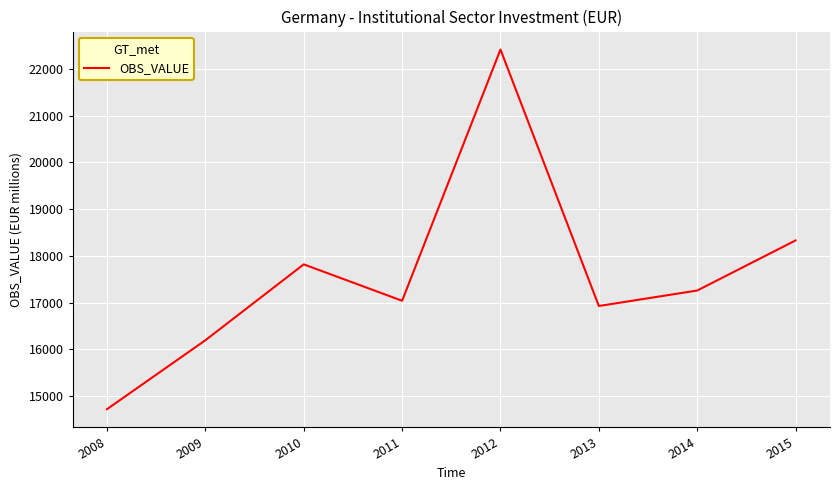

Read the value at 2012, to the nearest 100.

22400